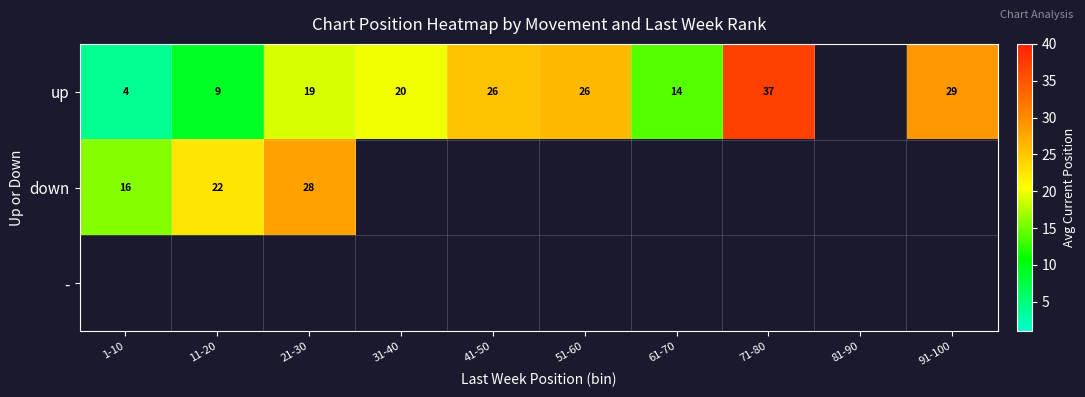

Is it true that up equals 9 at 11-20?

True